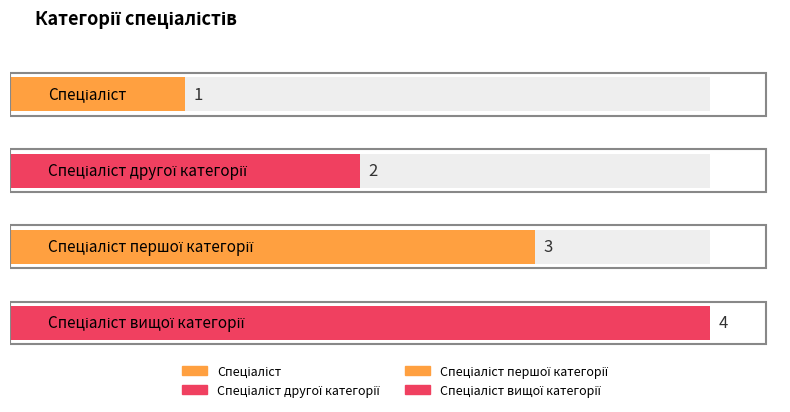

Which category has the lowest value across all series?

Спеціаліст